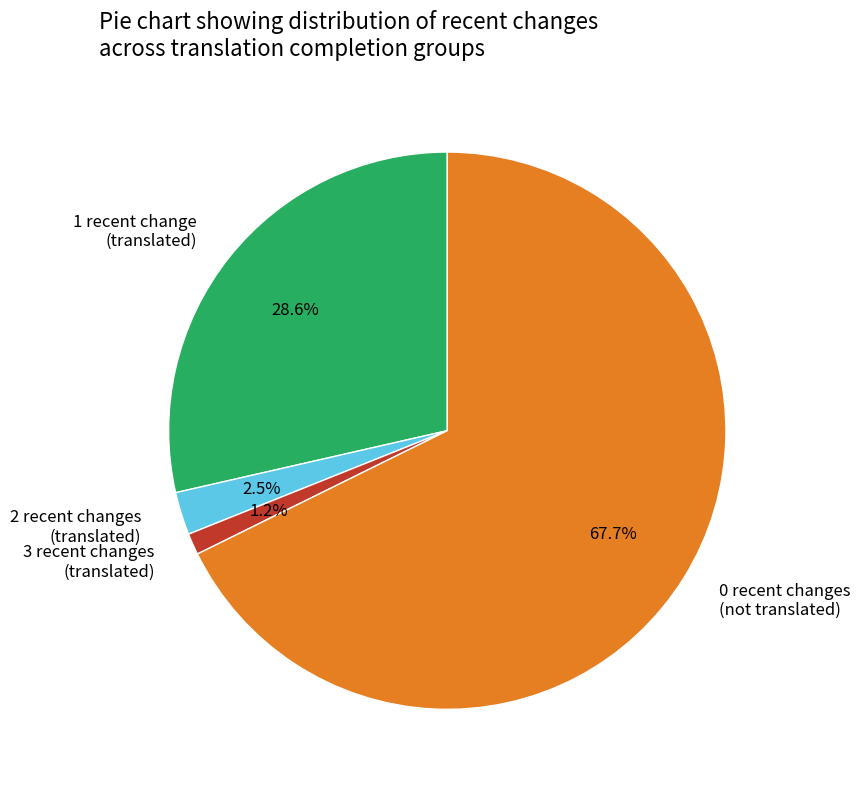

Does any single category account for the majority?

Yes